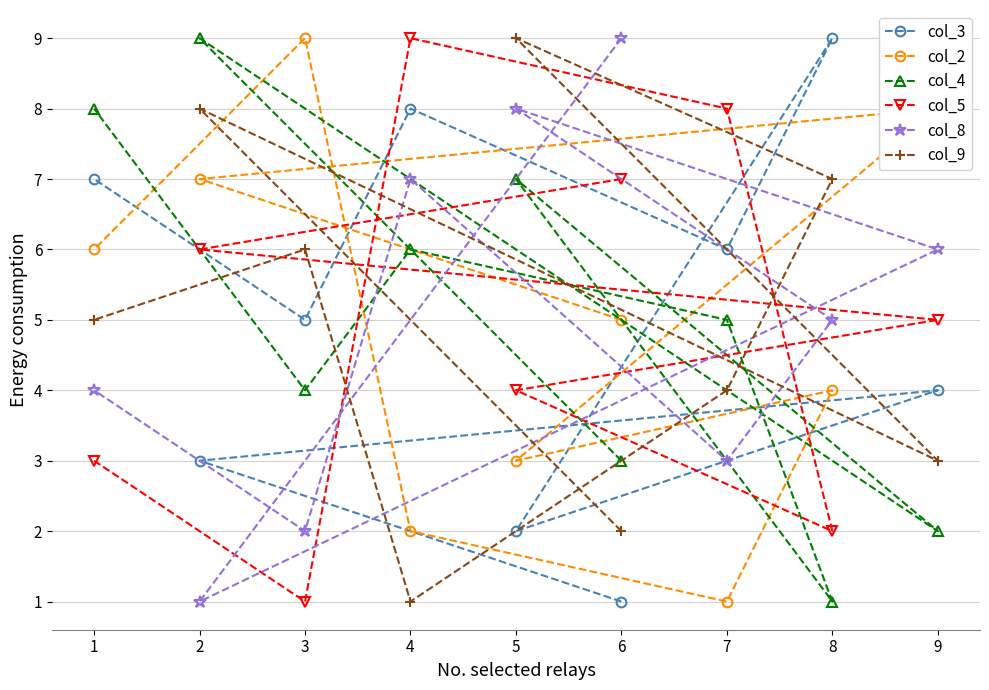

What is the sum of all col_4 values?

45